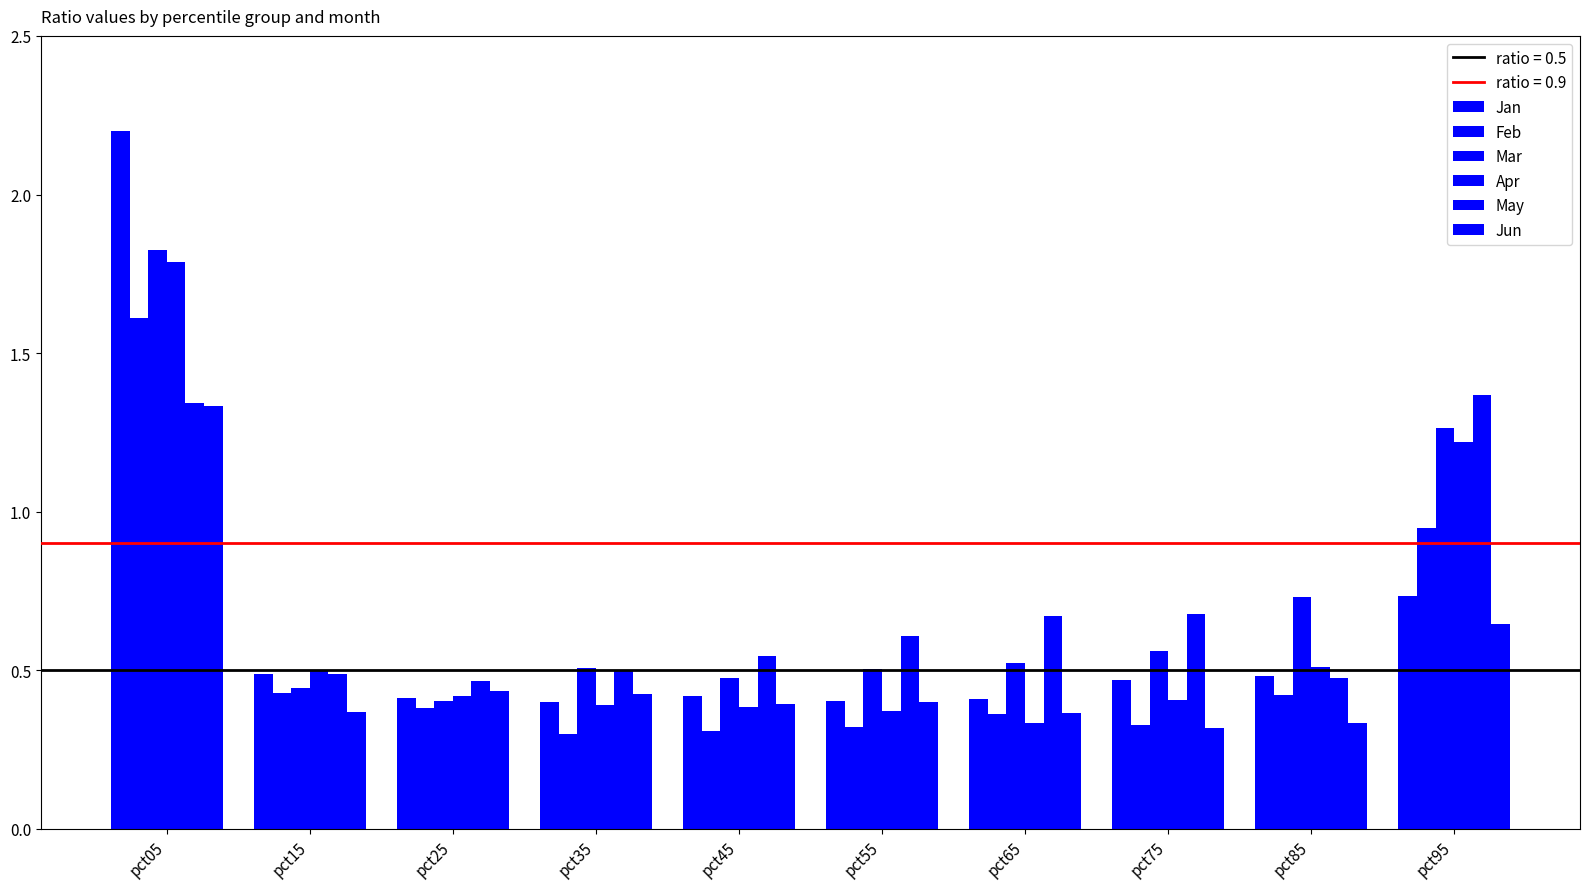

How many bars are there in each group?

6